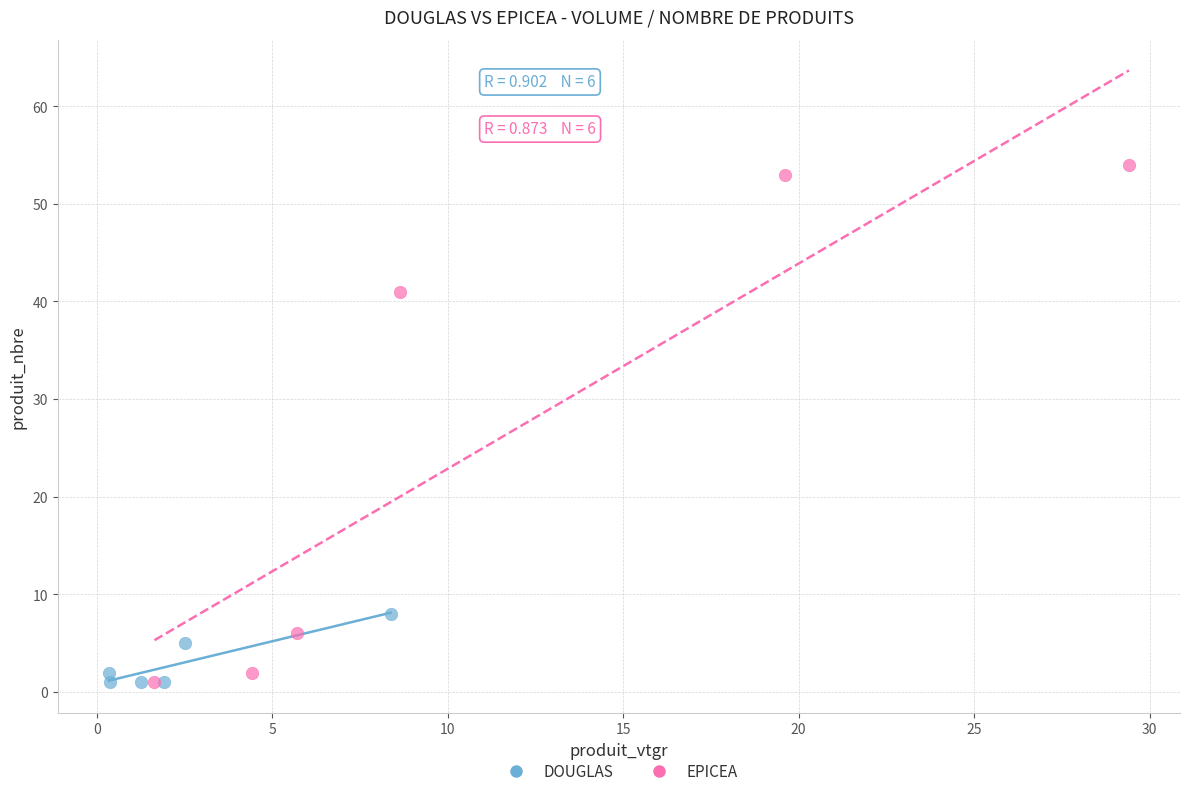

Which series has the widest spread of Y values?

EPICEA